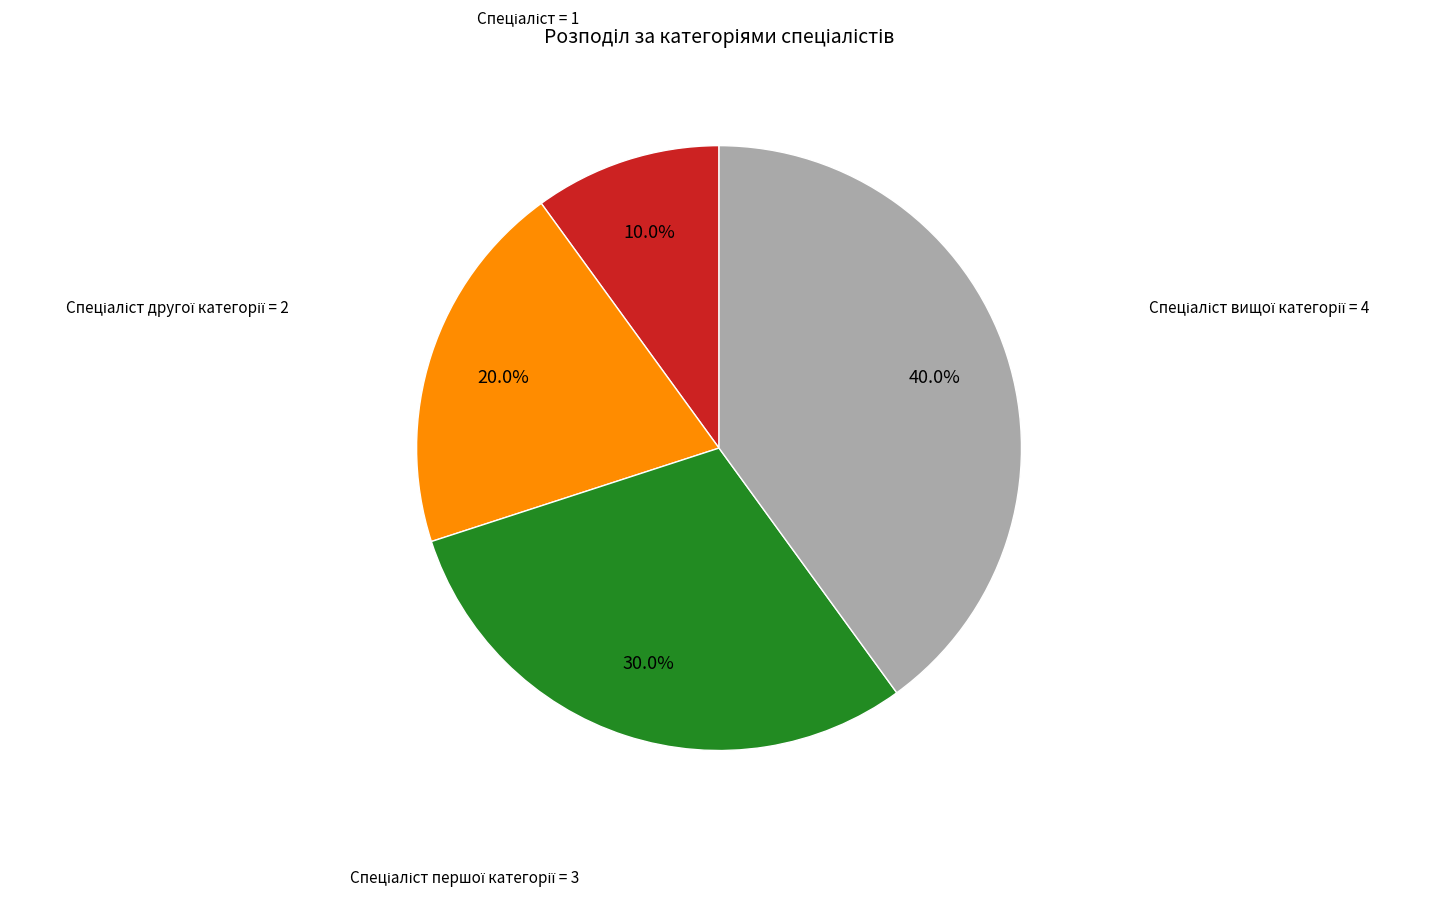

Is there a majority slice in this chart?

No